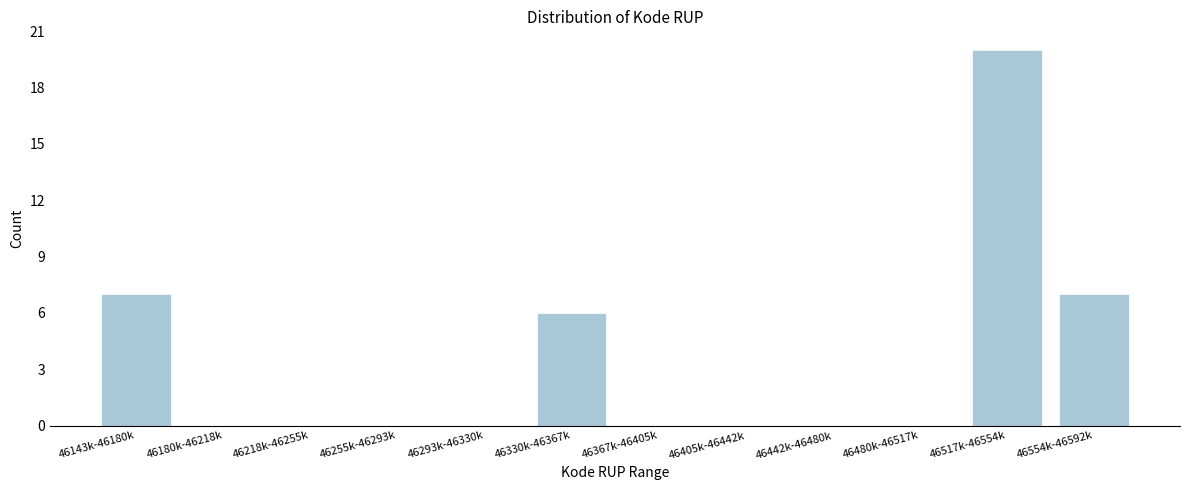

Reading right to left, transcribe all the data shown in this chart.

46554k-46592k=7	46517k-46554k=20	46480k-46517k=0	46442k-46480k=0	46405k-46442k=0	46367k-46405k=0	46330k-46367k=6	46293k-46330k=0	46255k-46293k=0	46218k-46255k=0	46180k-46218k=0	46143k-46180k=7